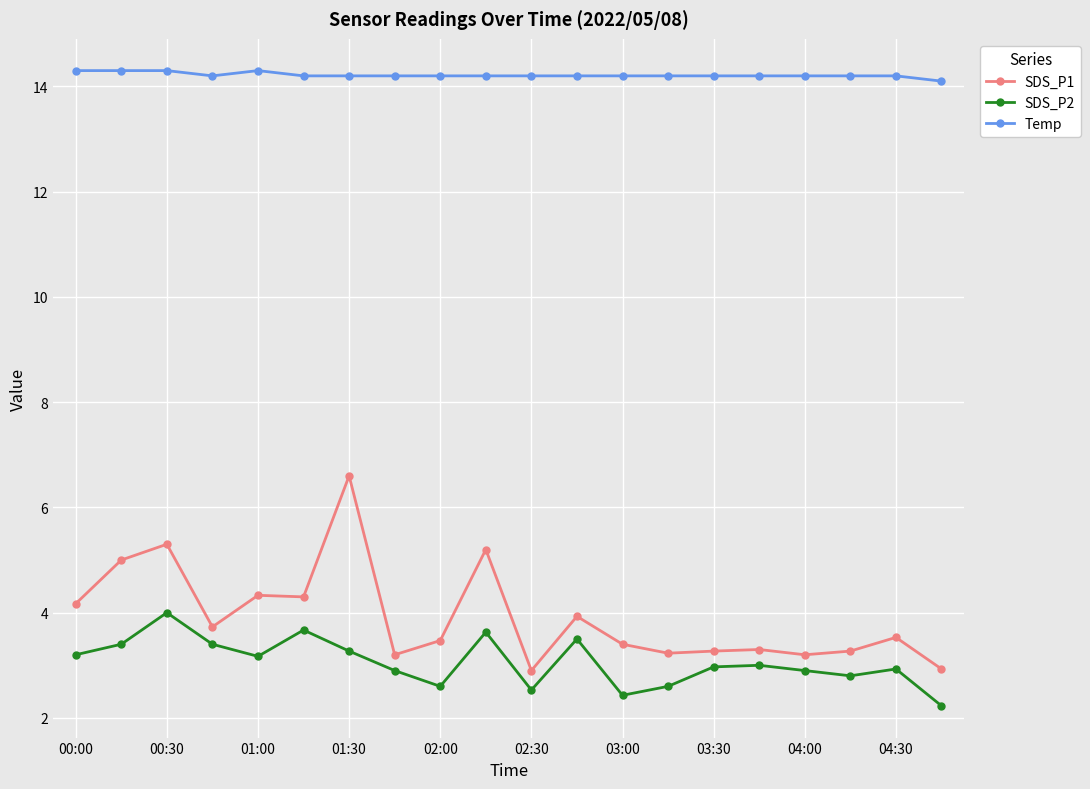

True or false: SDS_P2 has more than 2 interior local peaks.

True